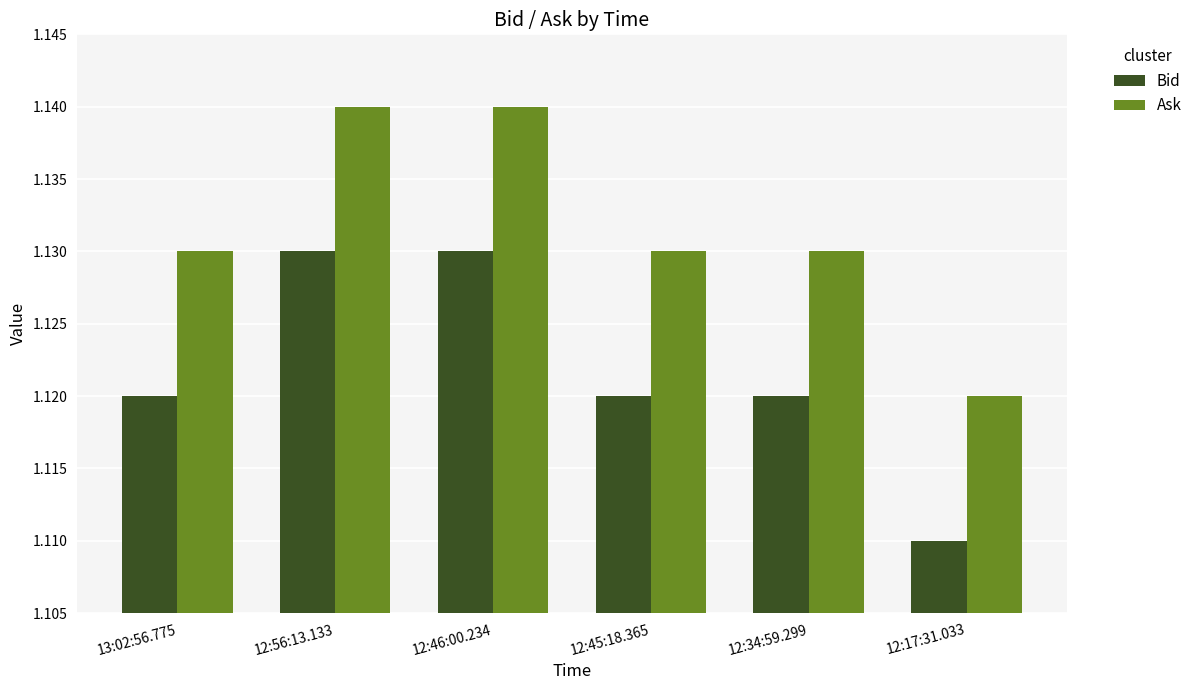

What is the sum of all Bid values?

6.7